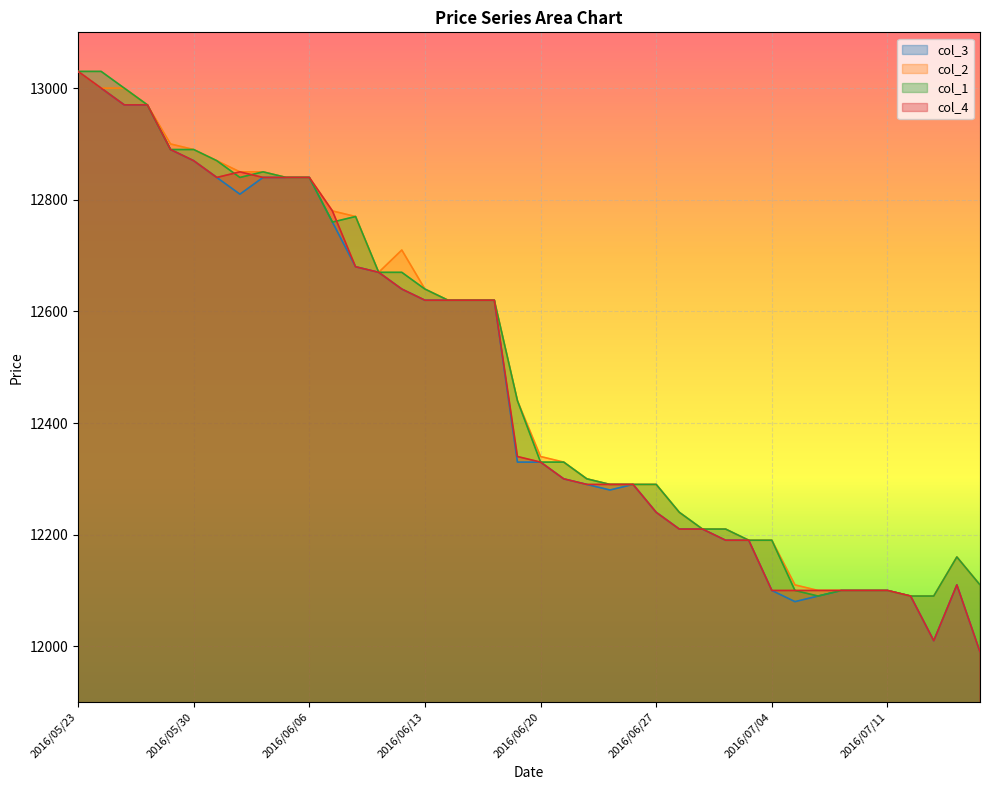

What is the minimum value for col_1?

12090